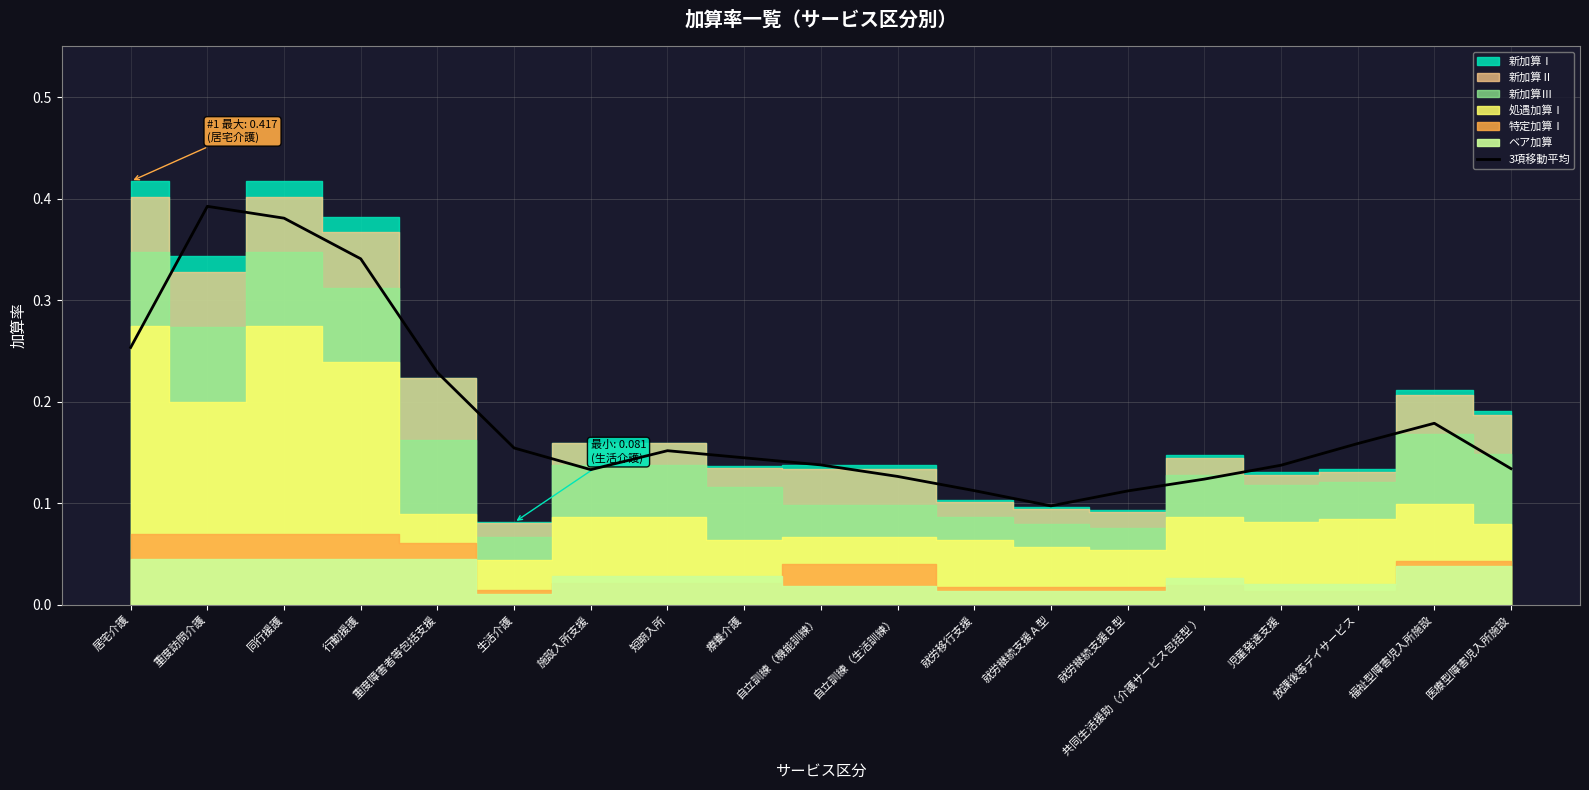

What is the average value?

0.2